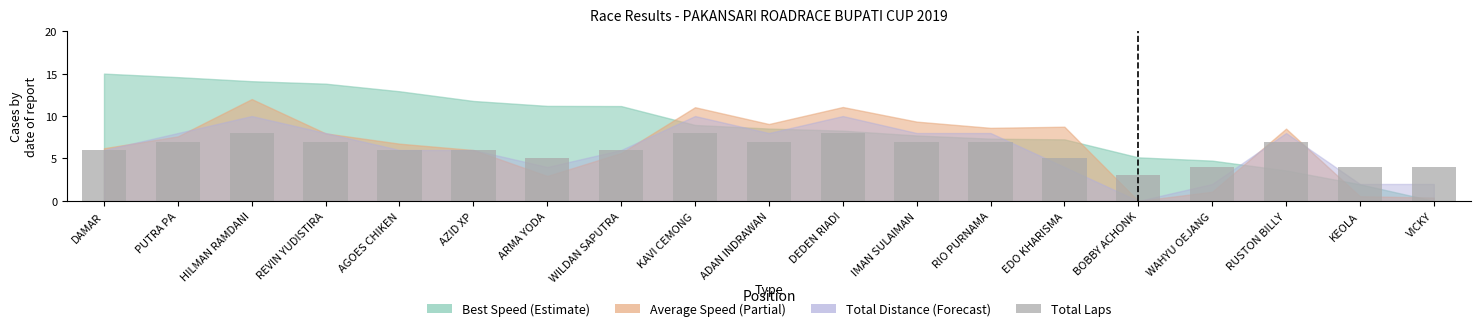

At which category does the chart reach its minimum across all series?

BOBBY ACHONK